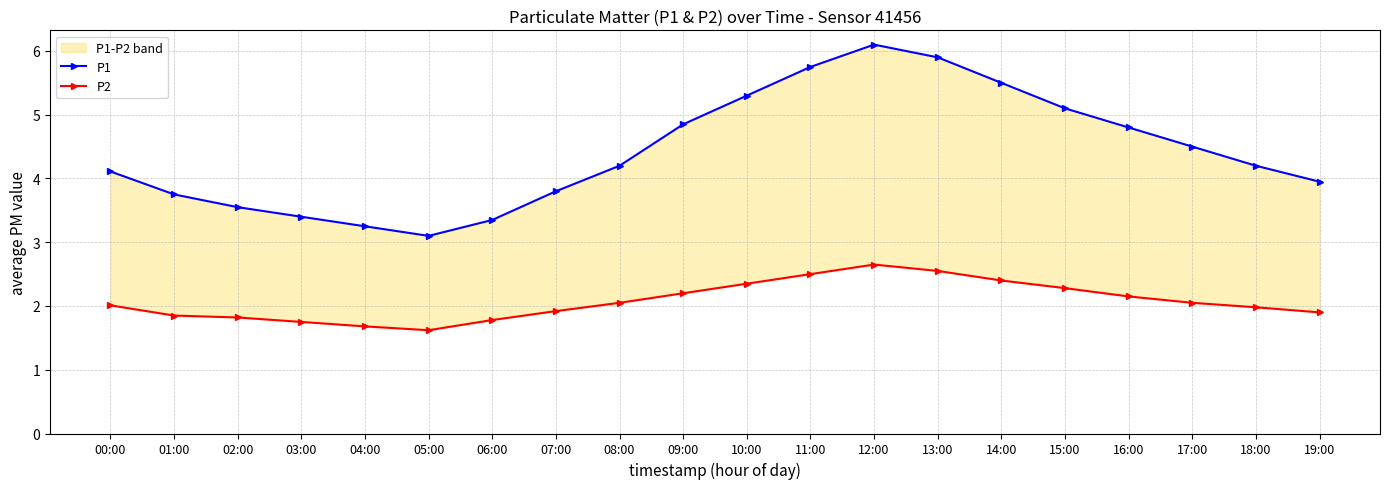

How many lines are shown in the chart?

2